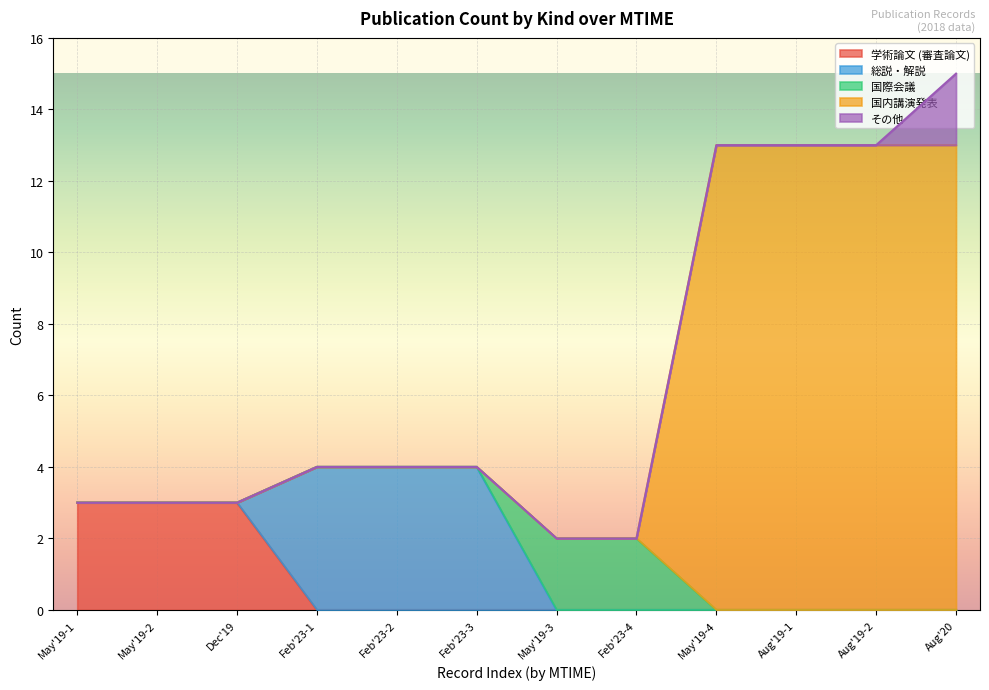

True or false: 国内講演発表 has more than 1 points higher than both neighbors.

False